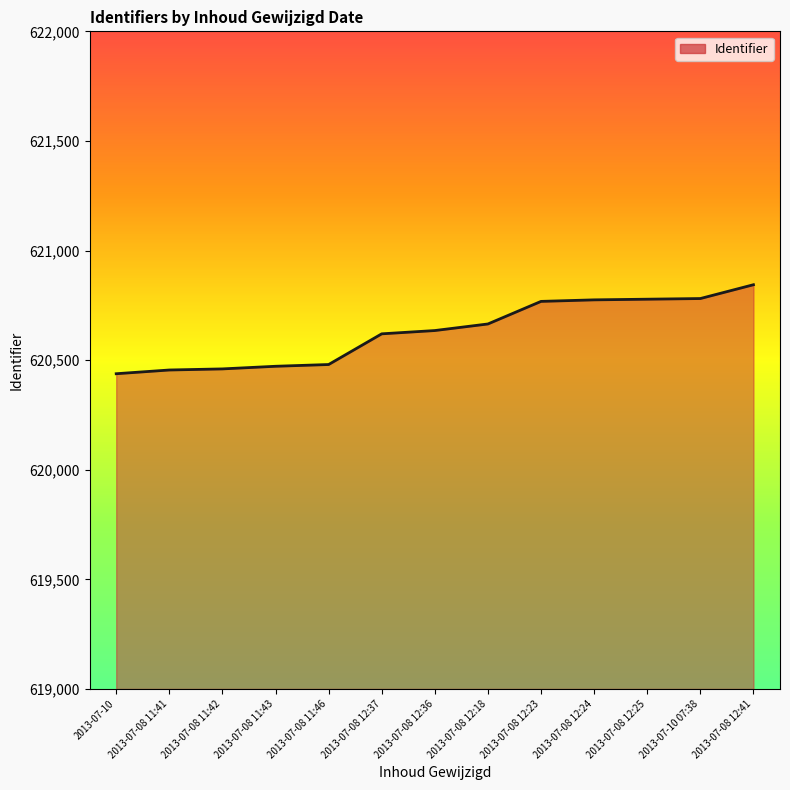

How many lines are shown in the chart?

1